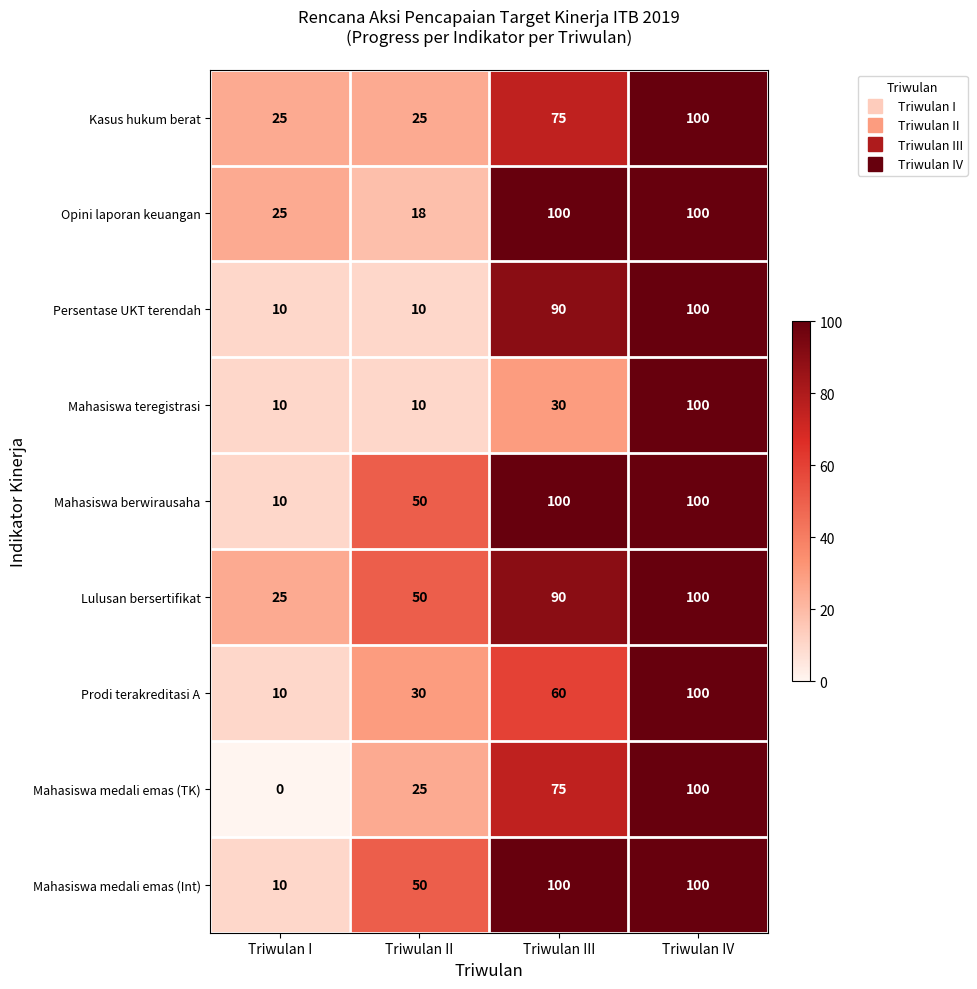

What is the maximum value shown in the chart?

100